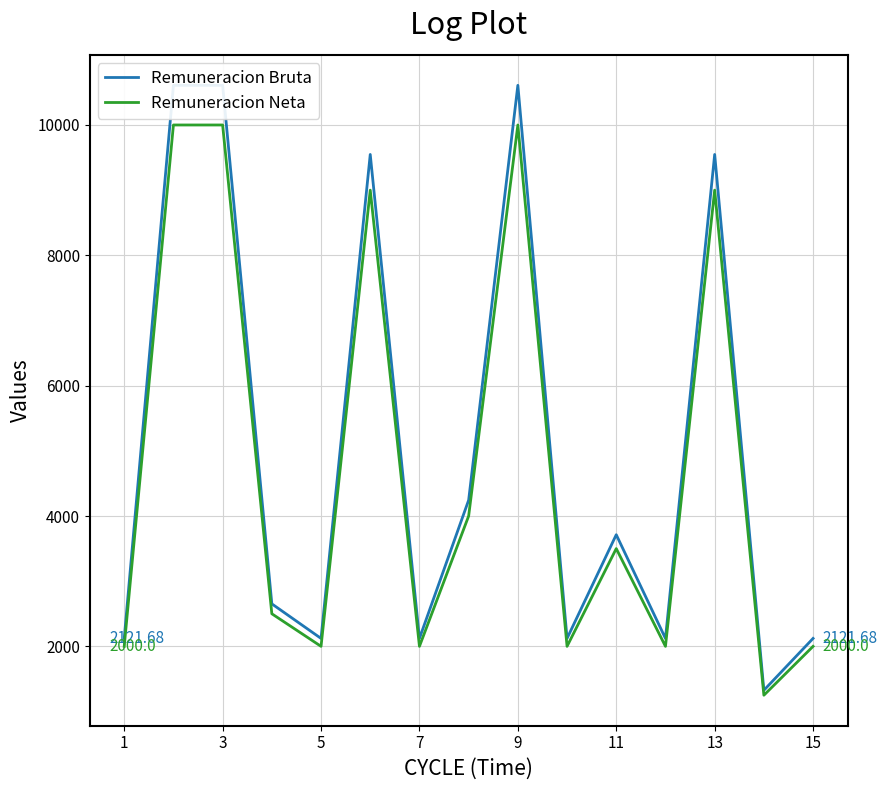

At which label does Remuneracion Neta first exceed 2500?

3